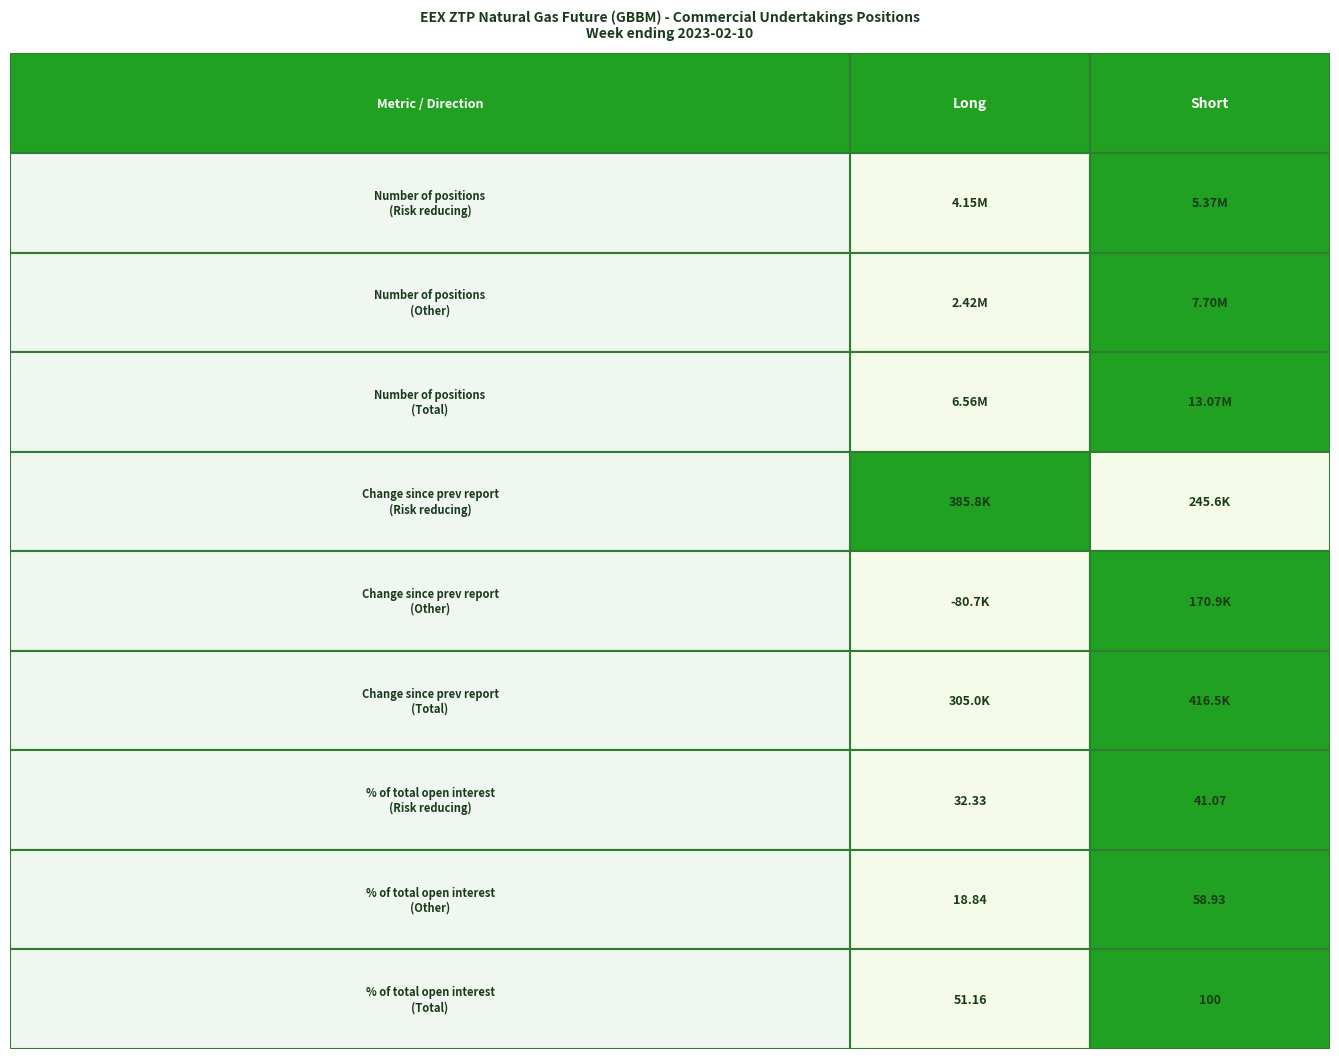

What is the maximum value shown in the chart?

13072051.0